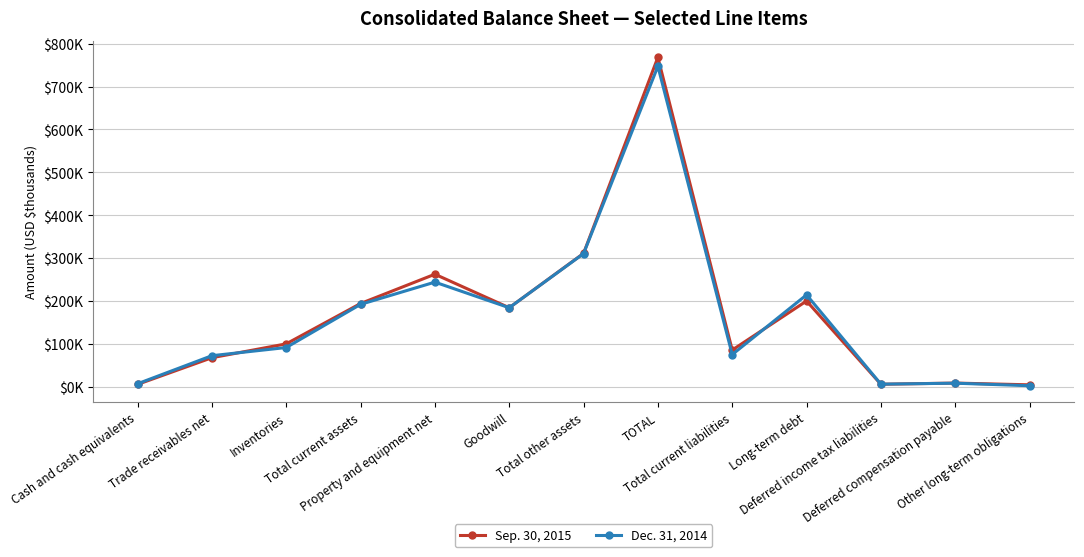

Reading right to left, transcribe all the data shown in this chart.

Sep. 30, 2015: Other long-term obligations=4849	Deferred compensation payable=8934	Deferred income tax liabilities=6179	Long-term debt=200218	Total current liabilities=85891	TOTAL=768039	Total other assets=311131	Goodwill=184484	Property and equipment net=262561	Total current assets=194347	Inventories=100318	Trade receivables net=68003	Cash and cash equivalents=5859
Dec. 31, 2014: Other long-term obligations=2722	Deferred compensation payable=8635	Deferred income tax liabilities=6385	Long-term debt=214490	Total current liabilities=75430	TOTAL=747165	Total other assets=310654	Goodwill=184464	Property and equipment net=244171	Total current assets=192340	Inventories=91773	Trade receivables net=72717	Cash and cash equivalents=7355